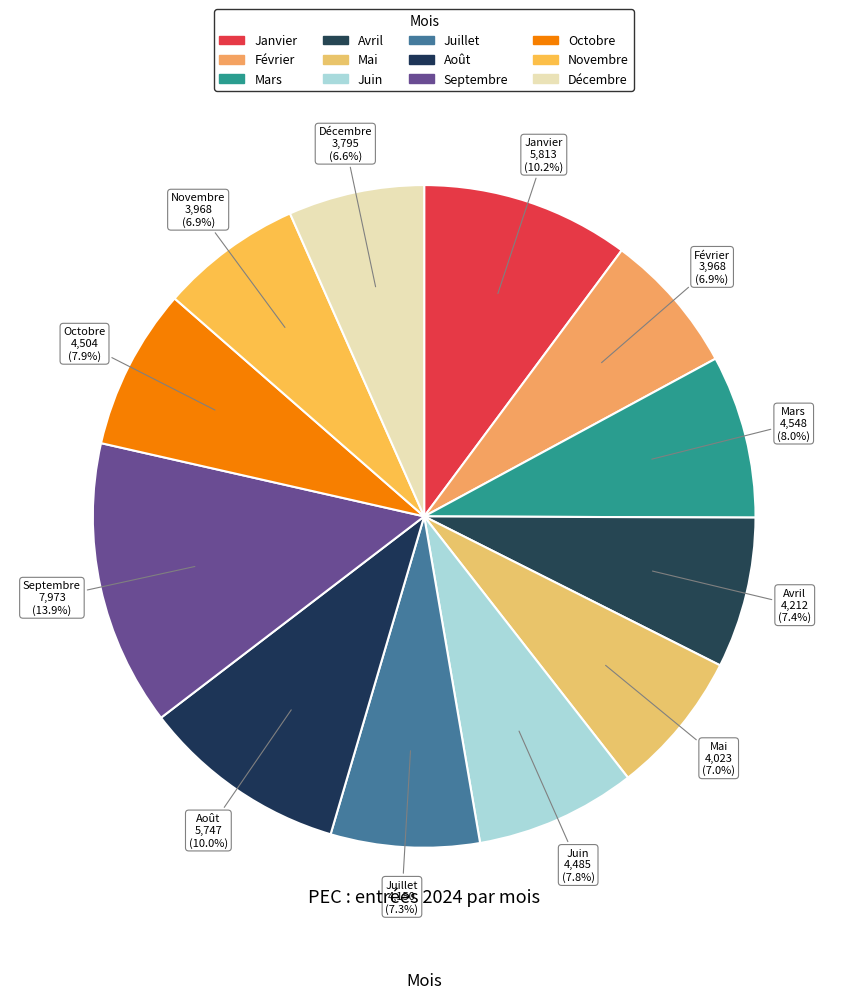

Count the number of slices in the pie.

12